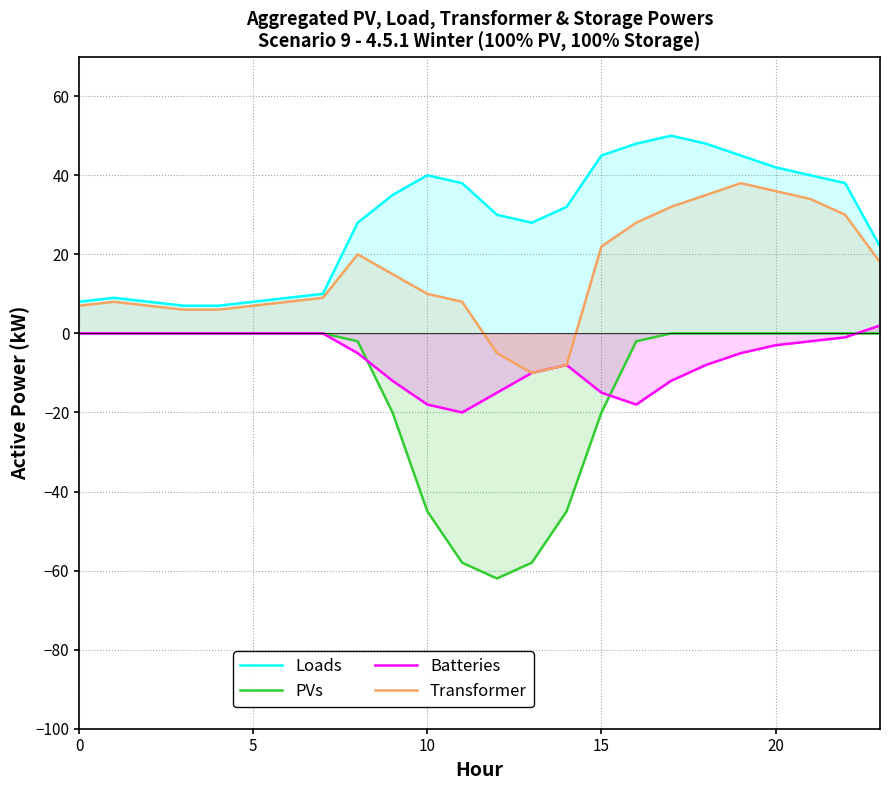

Does the chart display data point markers on the line(s)?

No